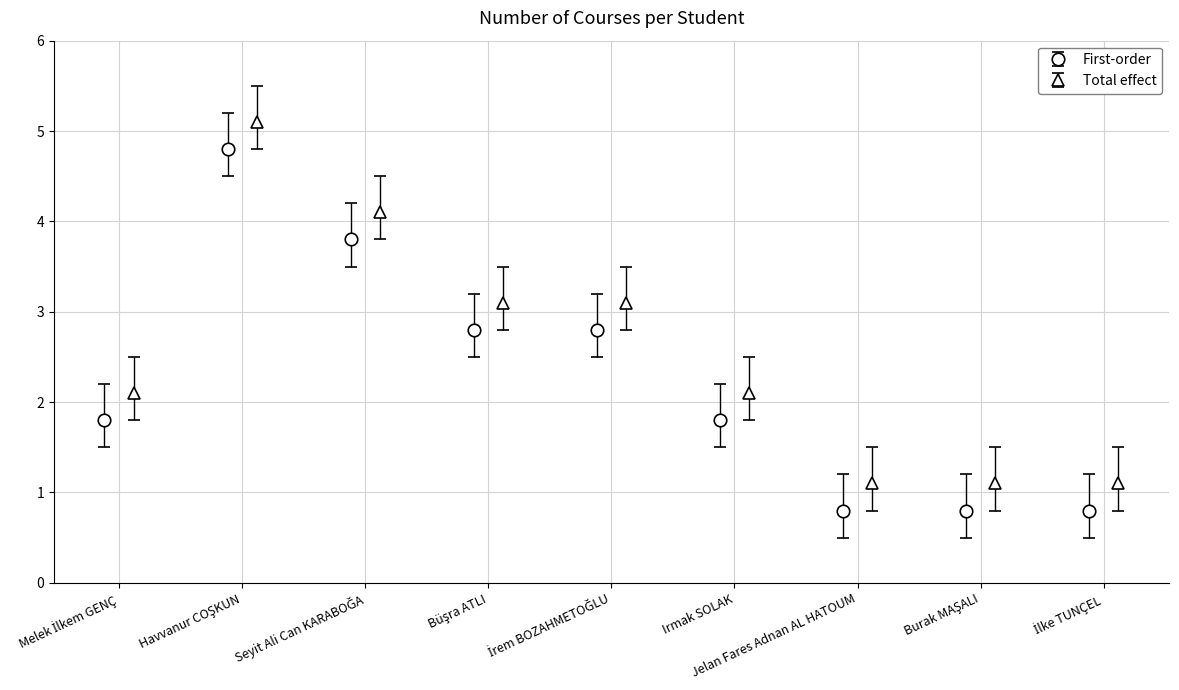

True or false: First-order has more than 0 points higher than both neighbors.

True